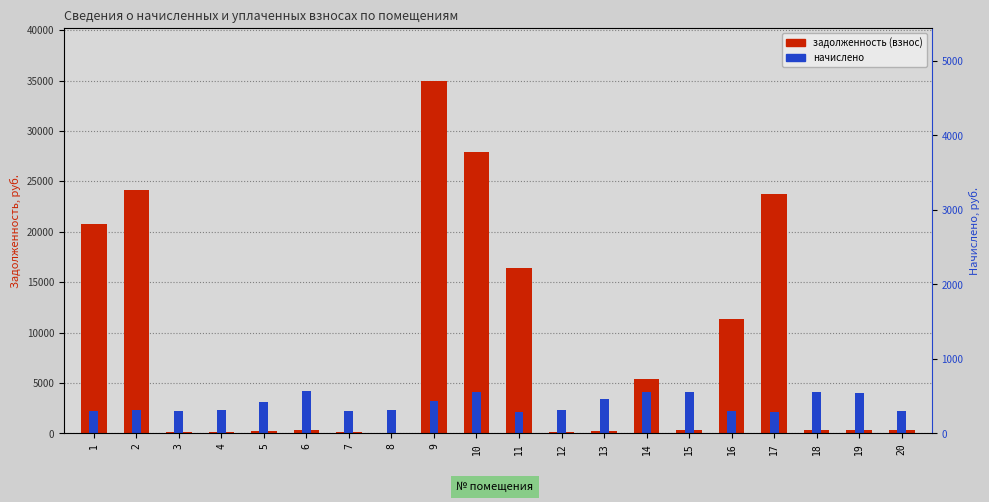

What is the average value of the задолженность (взнос) series?

8387.8